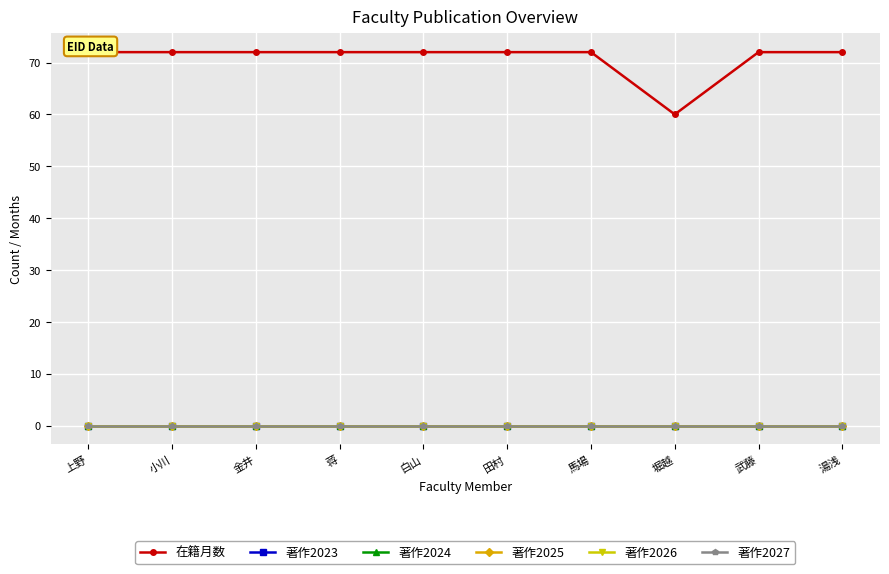

True or false: 著作2025 and 著作2023 cross at least once.

False